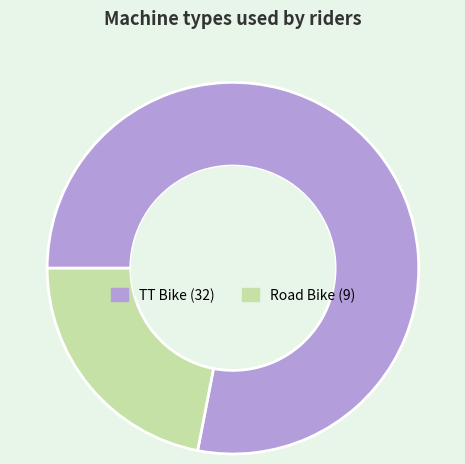

Count the number of slices in the pie.

2